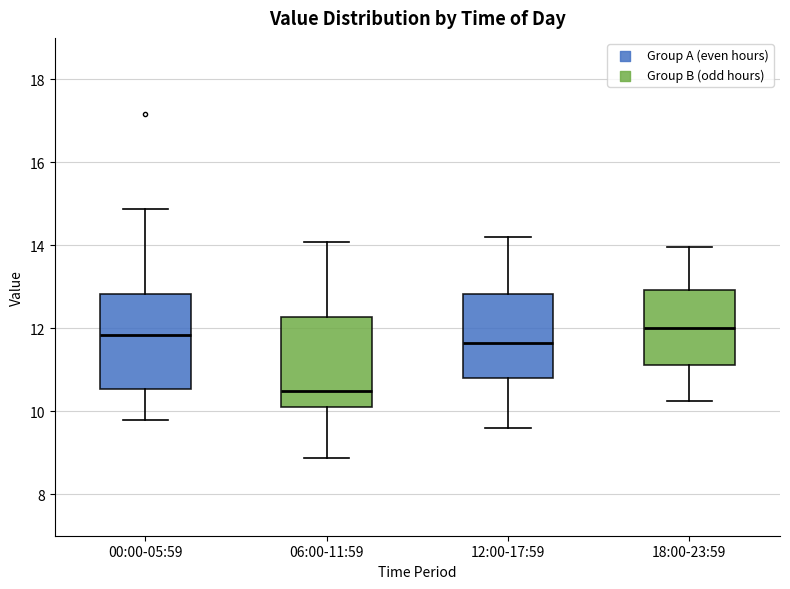

Reading left to right, transcribe this box plot: for each box, give where its median line is, the range the box spans, and where its two whiskers end, as read against the y-axis. The values are not printed on the chart, so give them approximately, as read against the axis.

00:00-05:59: median 11.8, box 10.6 to 12.8, whiskers 9.8 to 14.8
06:00-11:59: median 10.4, box 10.0 to 12.2, whiskers 8.8 to 14.0
12:00-17:59: median 11.6, box 10.8 to 12.8, whiskers 9.6 to 14.2
18:00-23:59: median 12.0, box 11.2 to 13.0, whiskers 10.2 to 14.0